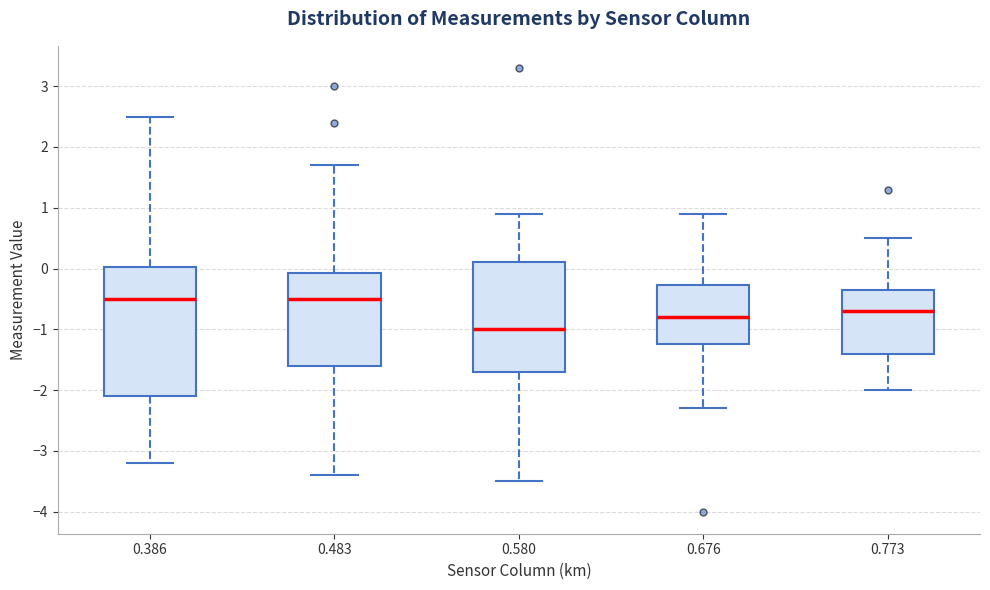

Where is the upper edge of the box at x = 0.773 on the y-axis? The values are not printed on the chart, so give them approximately, as read against the axis.

-0.3